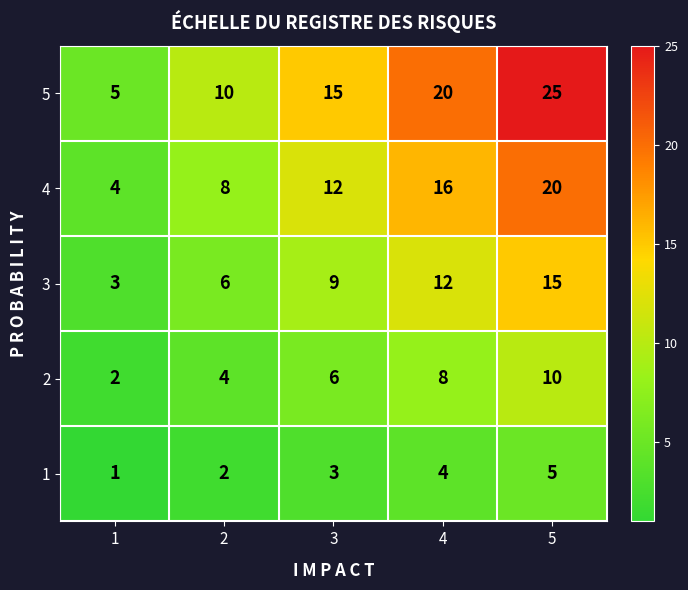

At 5, list the series in order from largest to smallest.

5, 4, 3, 2, 1